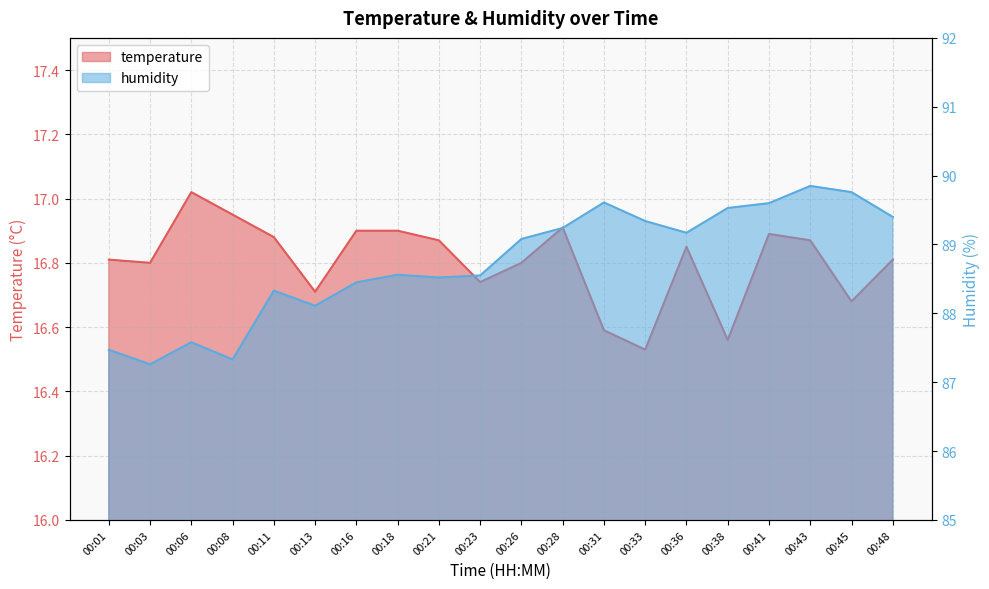

Which has a higher value, 00:21 or 00:36?

00:21